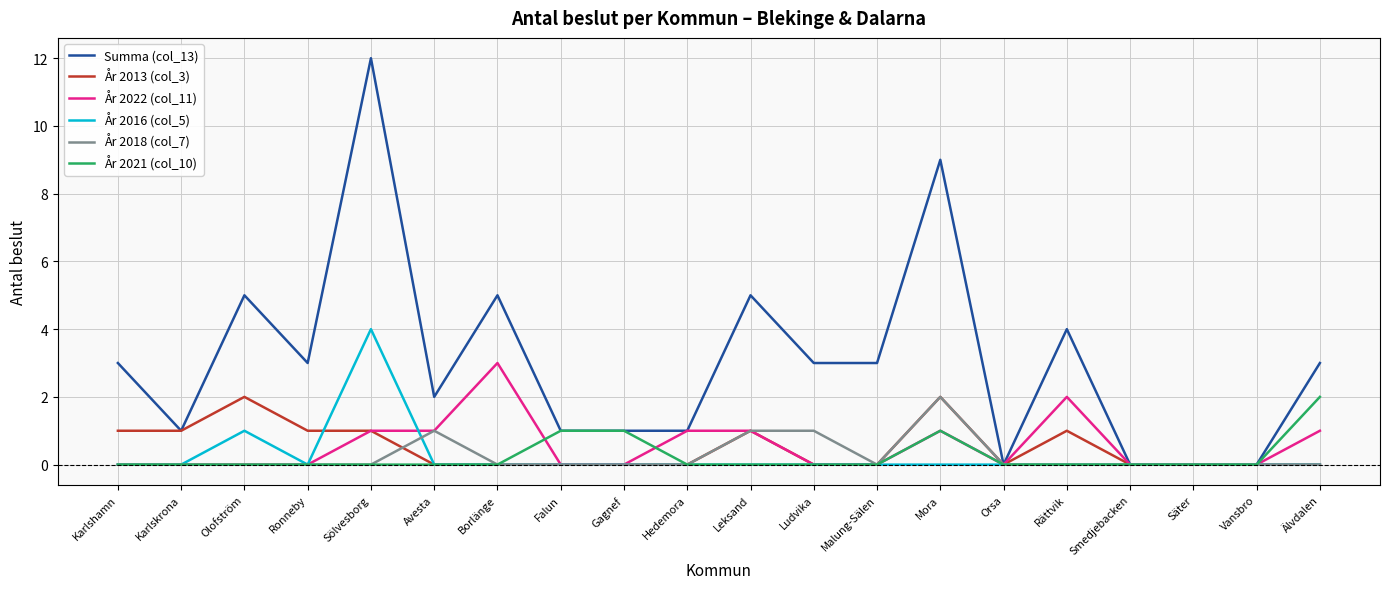

What position from the left is Smedjebacken?

17